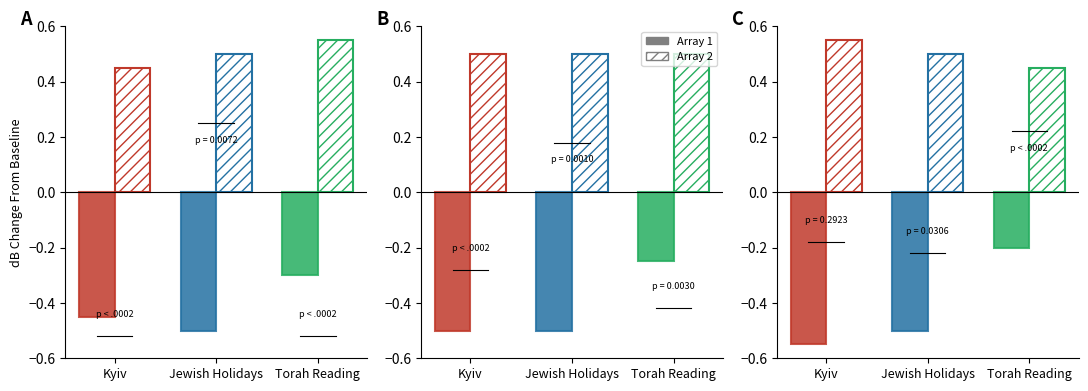

How many bars are there in each group?

2